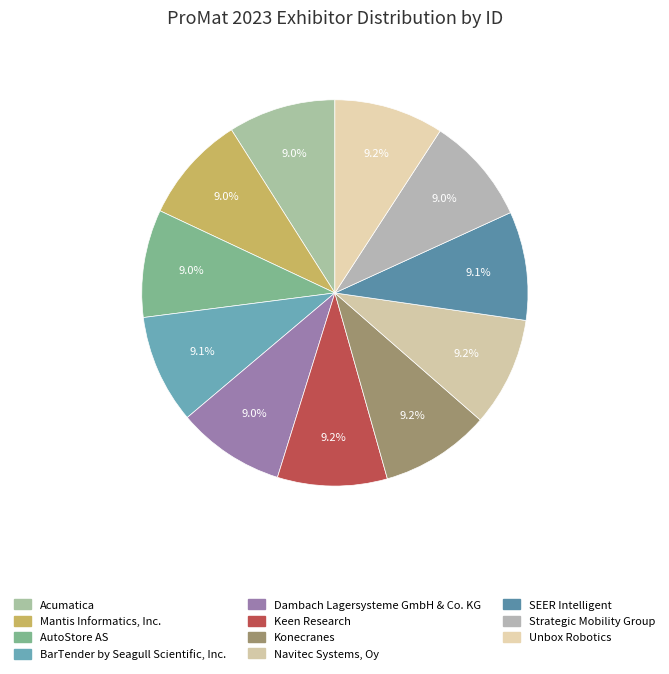

What is the smallest slice in the pie chart?

Acumatica